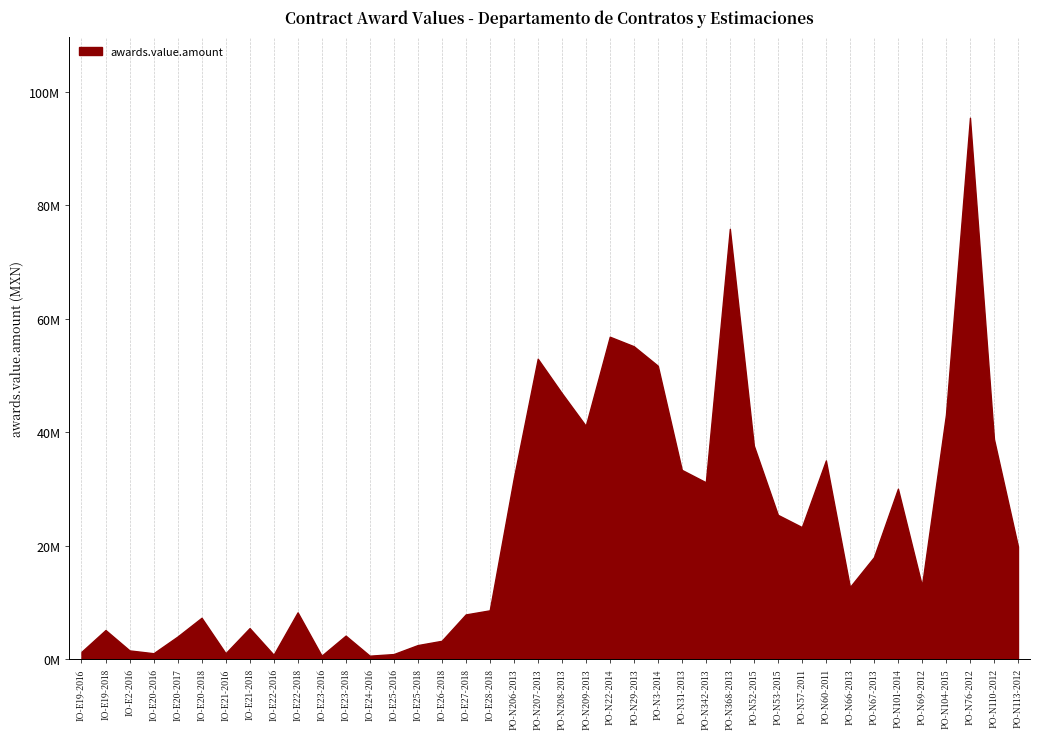

Rank the categories by value from lowest to highest.

IO-E23-2016, IO-E24-2016, IO-E22-2016, IO-E25-2016, IO-E20-2016, IO-E21-2016, IO-E19-2016, IO-E2-2016, IO-E25-2018, IO-E26-2018, IO-E20-2017, IO-E23-2018, IO-E19-2018, IO-E21-2018, IO-E20-2018, IO-E27-2018, IO-E22-2018, IO-E28-2018, PO-N66-2013, PO-N69-2012, PO-N67-2013, PO-N113-2012, PO-N57-2011, PO-N53-2015, PO-N101-2014, PO-N342-2013, PO-N206-2013, PO-N31-2013, PO-N60-2011, PO-N52-2015, PO-N110-2012, PO-N209-2013, PO-N104-2015, PO-N208-2013, PO-N3-2014, PO-N207-2013, PO-N29-2013, PO-N22-2014, PO-N368-2013, PO-N76-2012